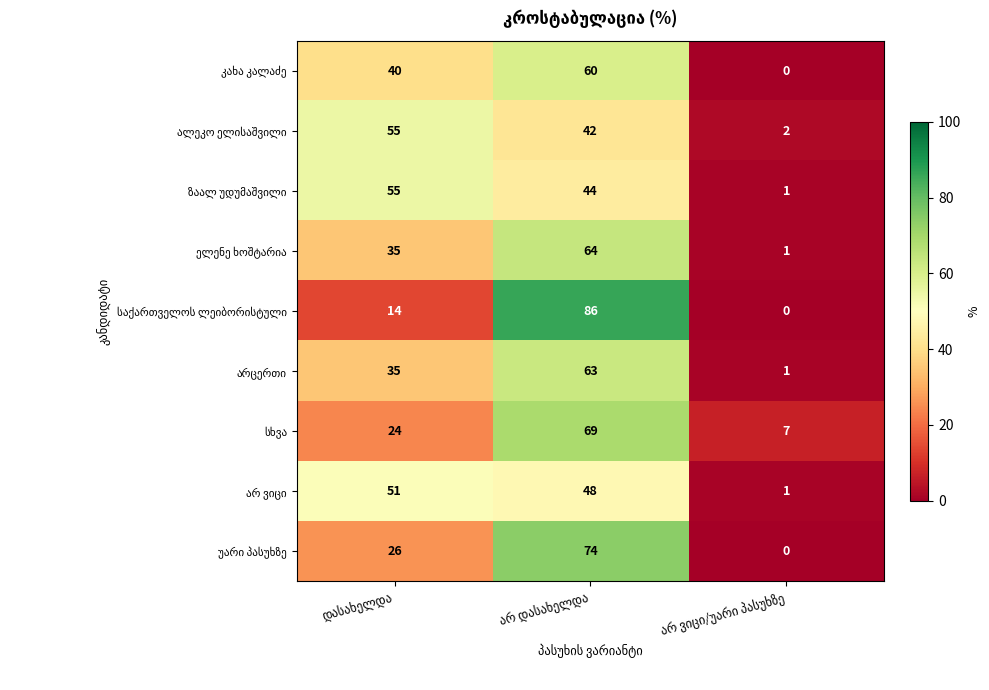

How many data points does each series have?

3